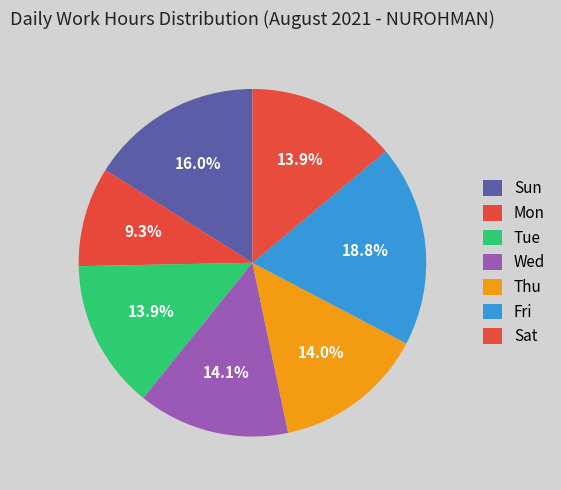

Count the number of slices in the pie.

7